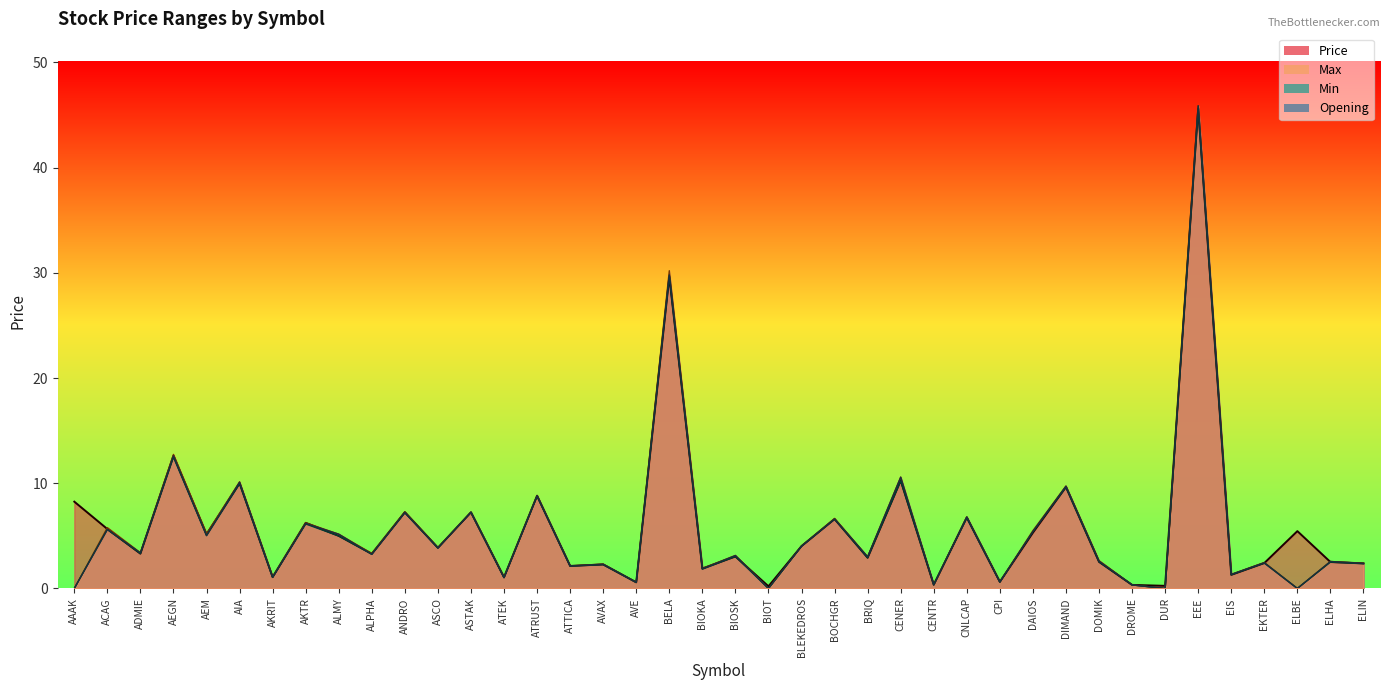

What is the sum of all Opening values?

225.0